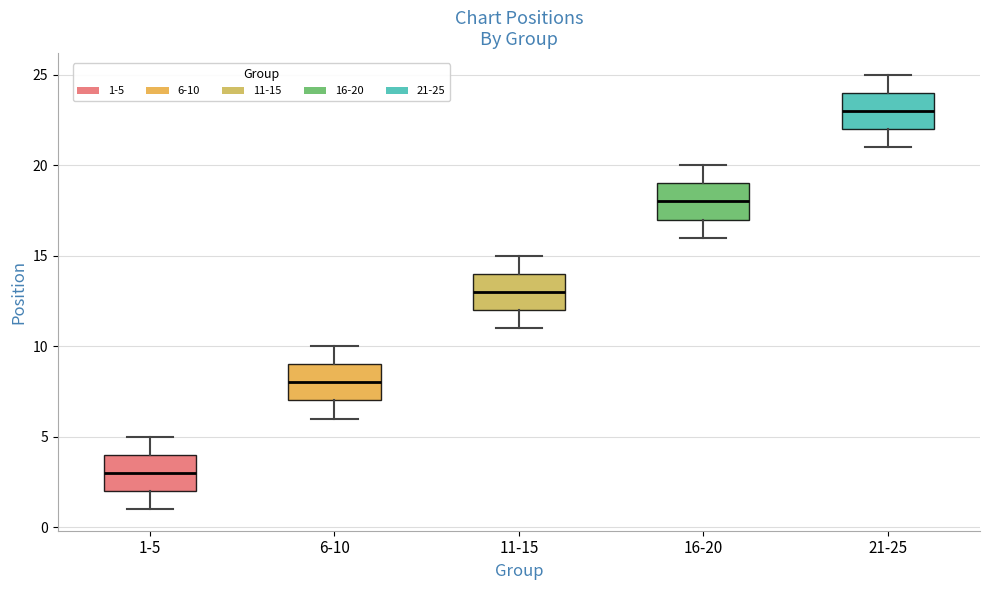

Where is the upper edge of the box for 16-20 on the y-axis? The values are not printed on the chart, so give them approximately, as read against the axis.

19